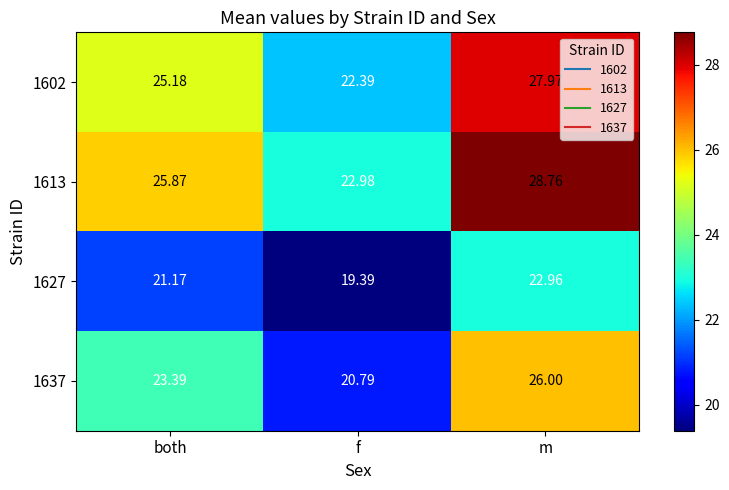

Where does the 1637 series first go above 23?

both